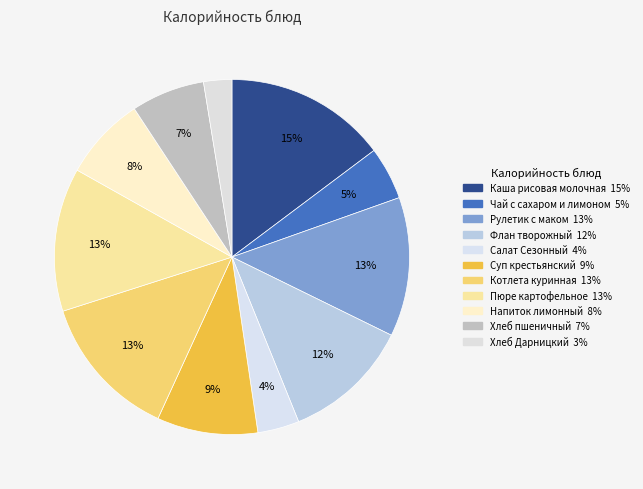

Rank the categories by value from highest to lowest.

Каша рисовая молочная, Котлета куринная, Пюре картофельное, Рулетик с маком, Флан творожный, Суп крестьянский, Напиток лимонный, Хлеб пшеничный, Чай с сахаром и лимоном, Салат Сезонный, Хлеб Дарницкий